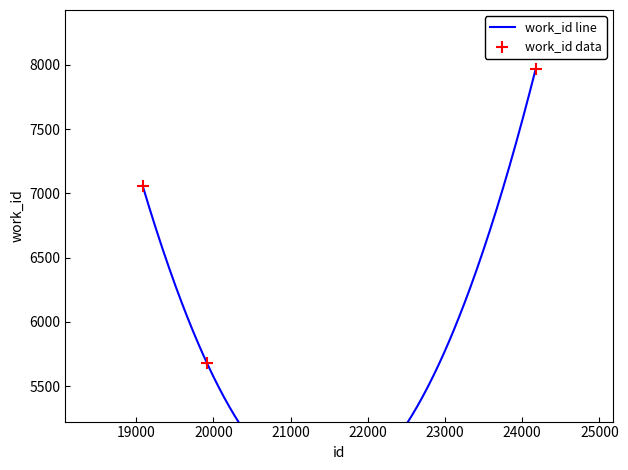

What is the change in value from 19083 to 24176?

+909